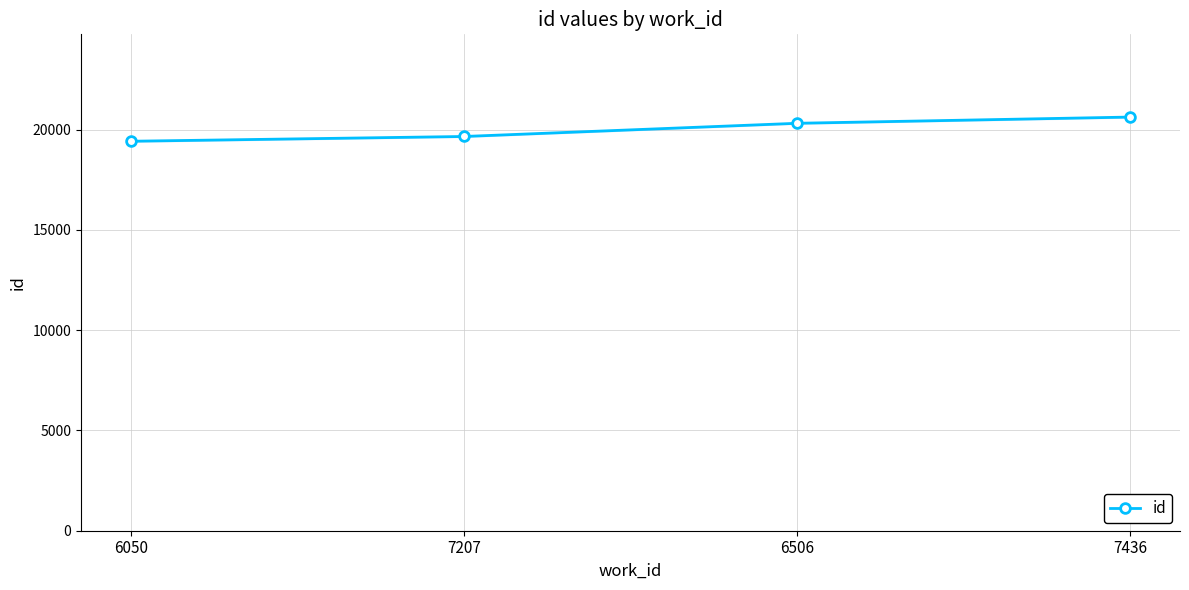

The chart shows a value of 26984 at 7207. True or false?

False